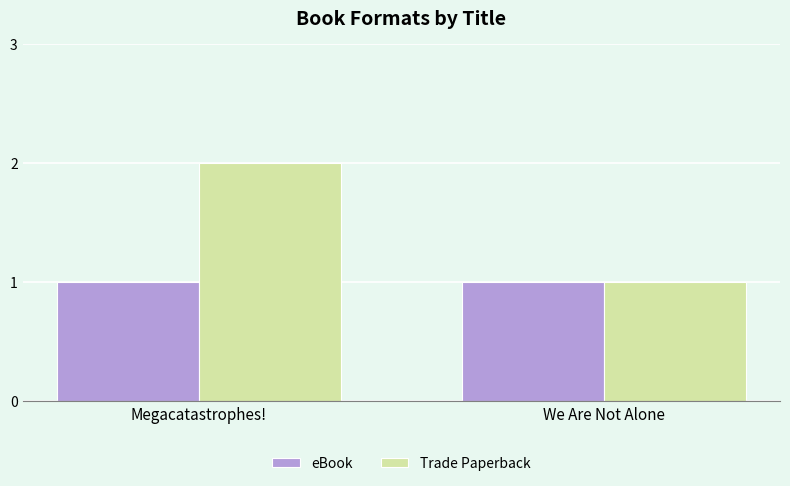

At which label does Trade Paperback reach its minimum?

We Are Not Alone